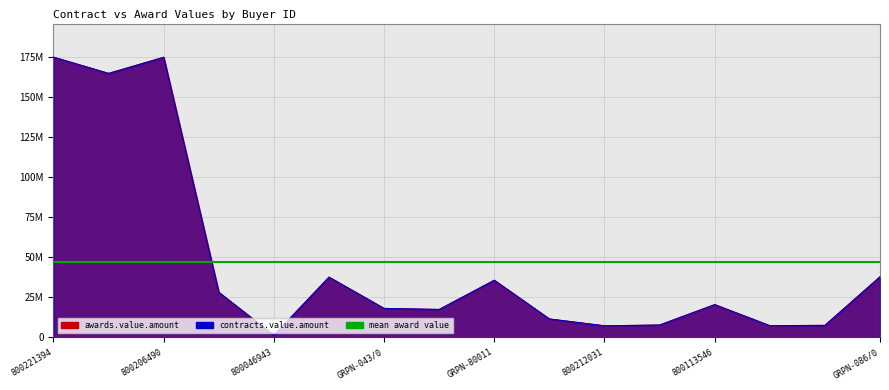

True or false: contracts.value.amount and awards.value.amount cross at least once.

False